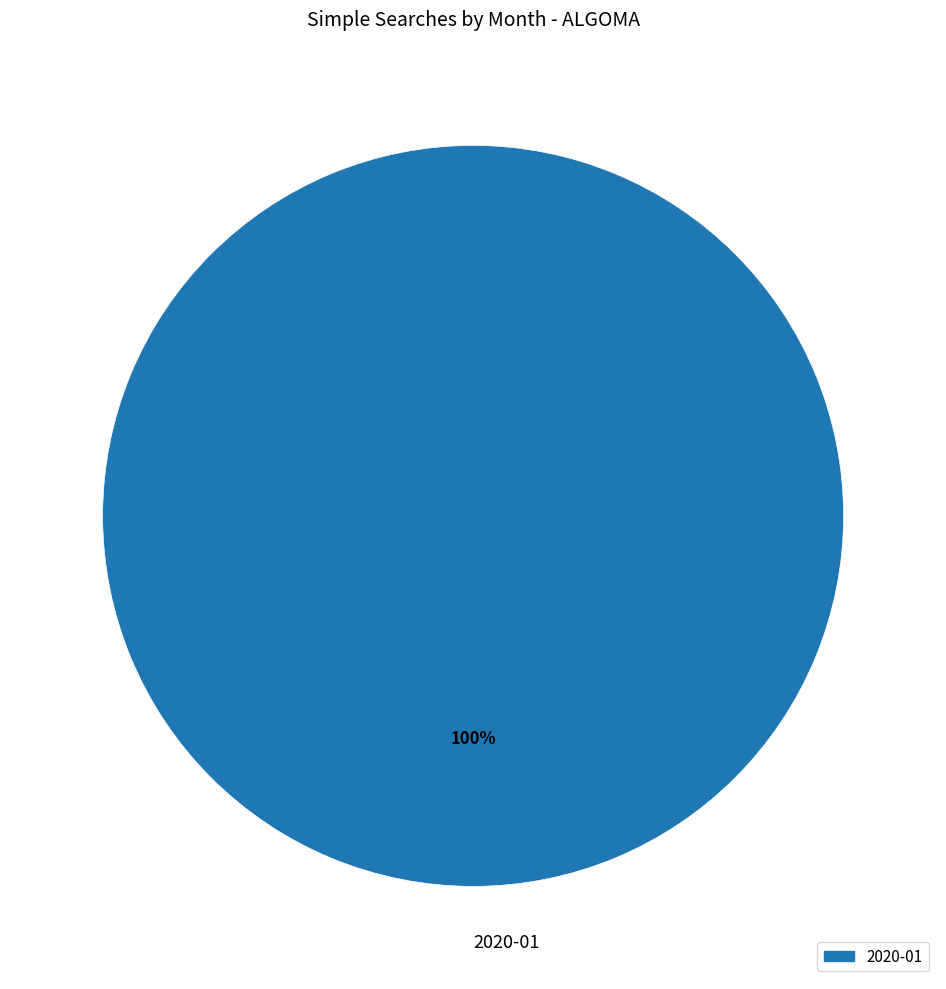

How many segments does this pie chart have?

1